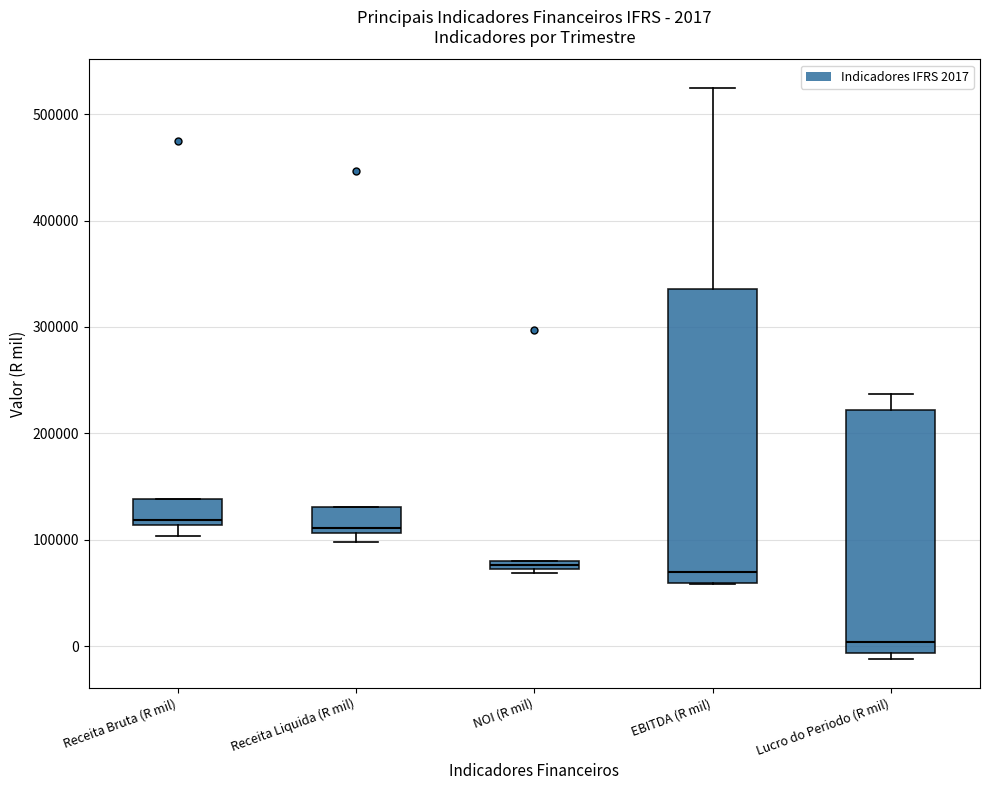

Which box is the tallest, from its lower edge to its upper edge?

EBITDA (R mil)